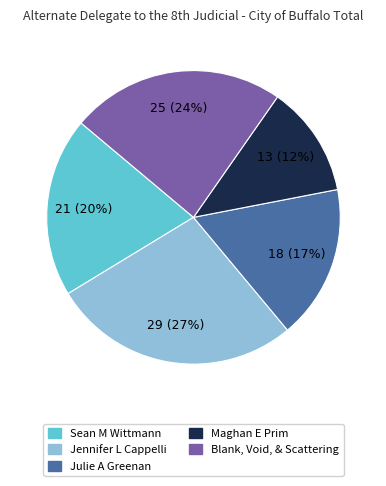

Is it true that Blank, Void, & Scattering is 24% of the pie?

True